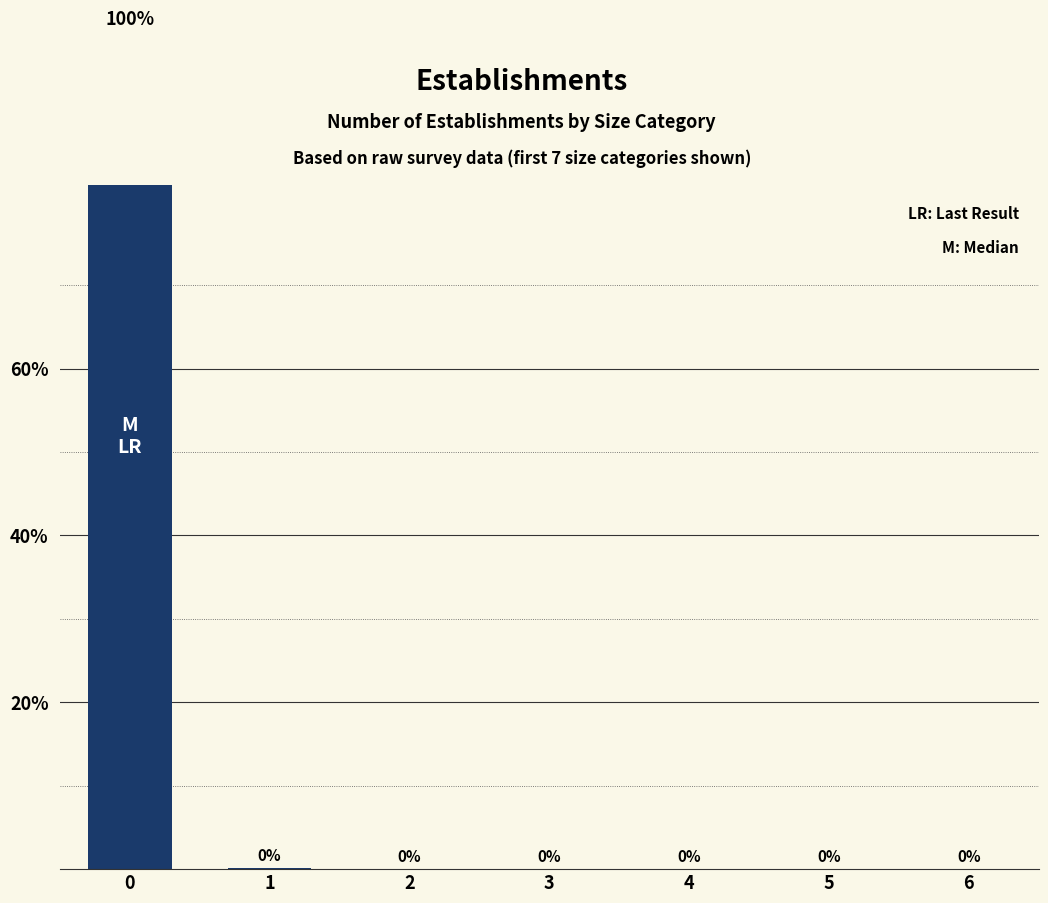

What is the value of the 2nd bar from the left?

0.1